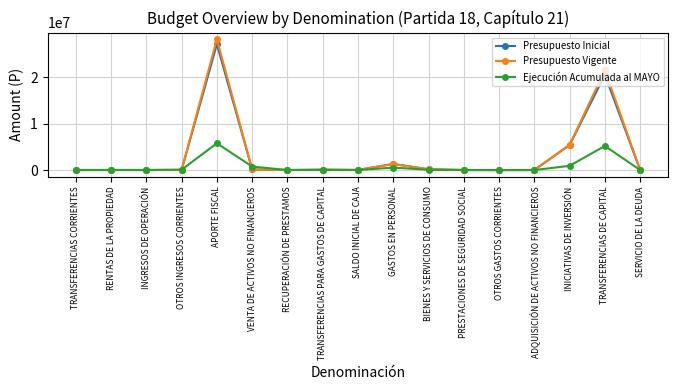

The value of Presupuesto Vigente at TRANSFERENCIAS DE CAPITAL is 13151318. True or false?

False